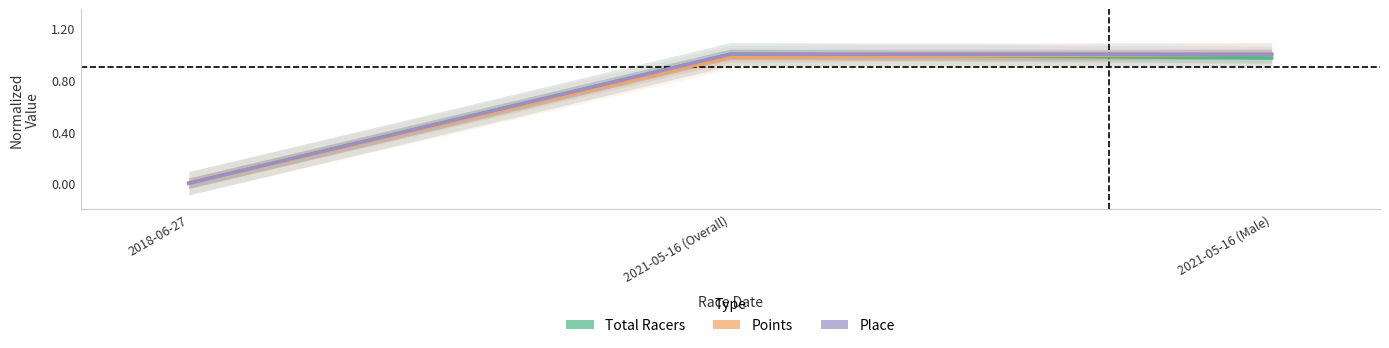

True or false: Points has a value of 1.0 at 2021-05-16 (Male).

True